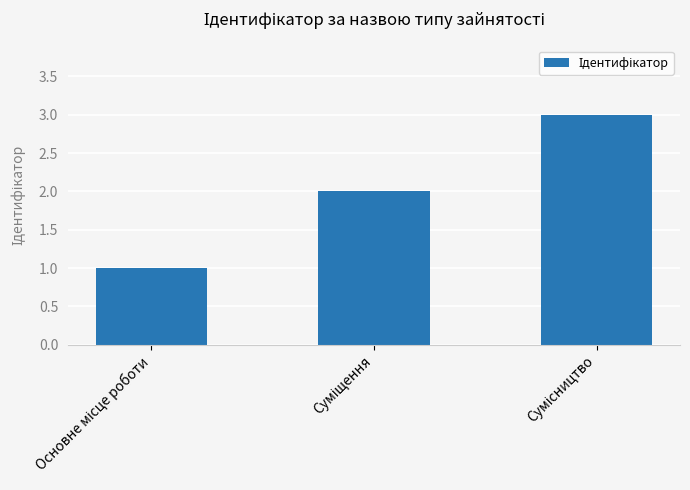

What is the minimum value shown in the chart?

1